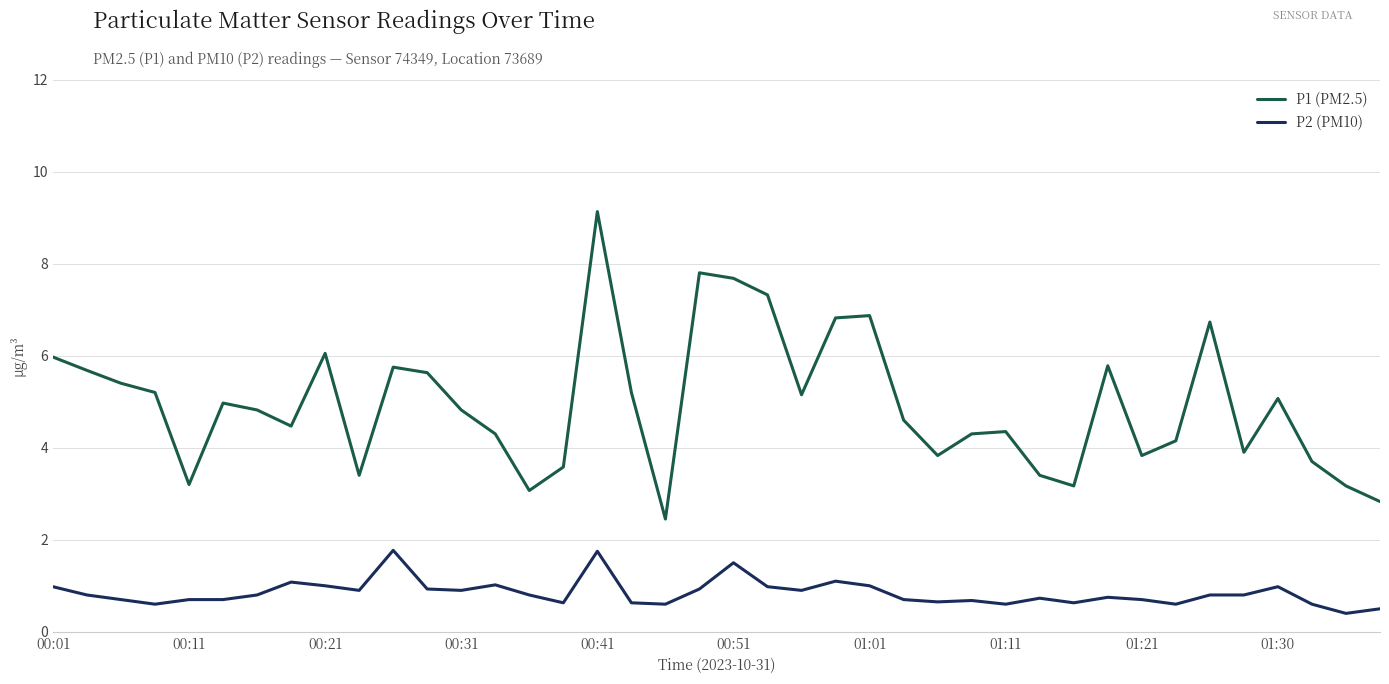

What are all the series names shown in the legend?

P1 (PM2.5), P2 (PM10)